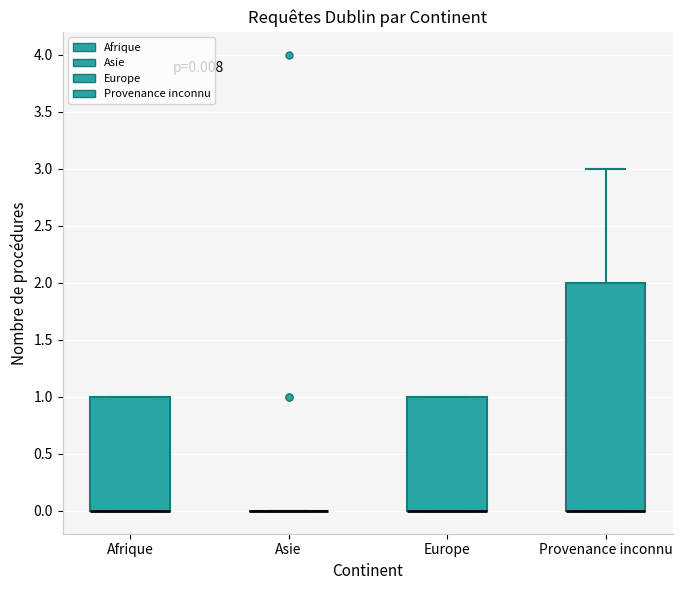

Comparing the boxes themselves (not the whiskers), which one is the tallest?

Provenance inconnu